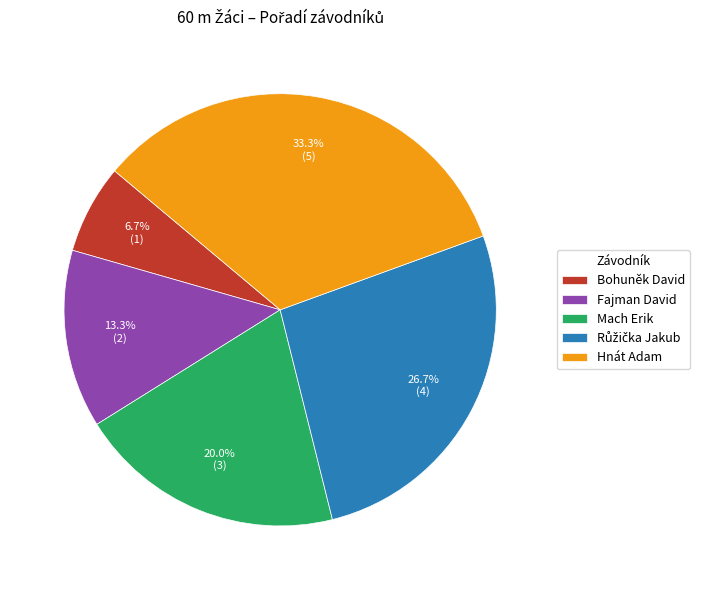

To the nearest percent, what is the difference between the largest and smallest slice percentages?

27%